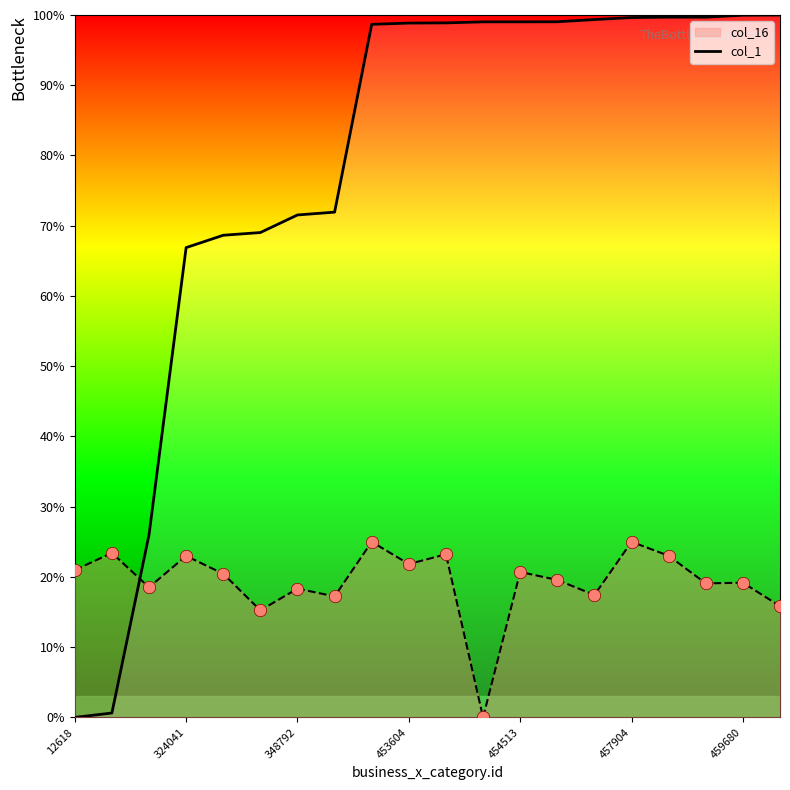

What is the difference between the highest and lowest values at 12618?

21.0